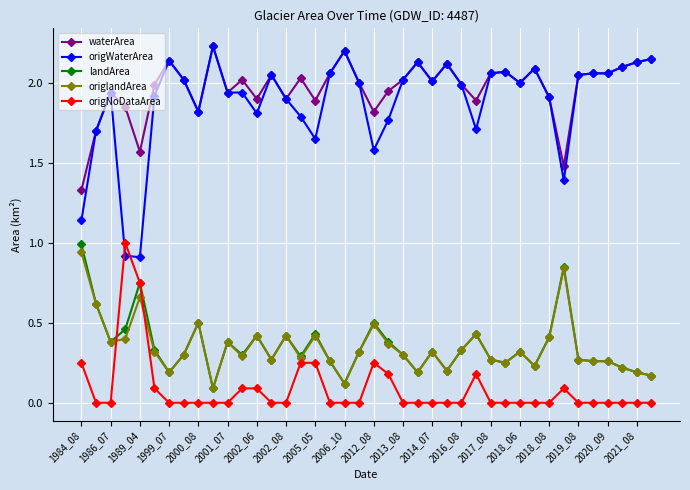

True or false: landArea and waterArea intersect in this chart.

False